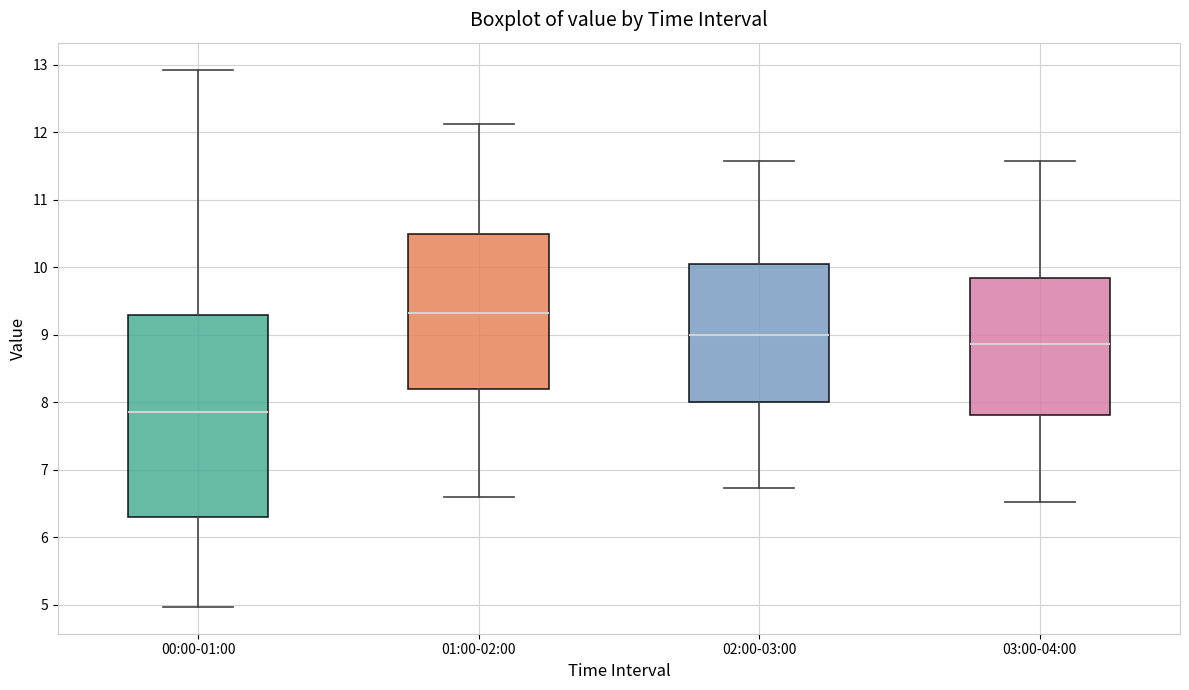

Reading left to right, transcribe this box plot: for each box, give where its median line is, the range the box spans, and where its two whiskers end, as read against the y-axis. The values are not printed on the chart, so give them approximately, as read against the axis.

00:00-01:00: median 7.9, box 6.3 to 9.3, whiskers 5.0 to 12.9
01:00-02:00: median 9.3, box 8.2 to 10.5, whiskers 6.6 to 12.1
02:00-03:00: median 9.0, box 8.0 to 10.0, whiskers 6.7 to 11.6
03:00-04:00: median 8.9, box 7.8 to 9.8, whiskers 6.5 to 11.6